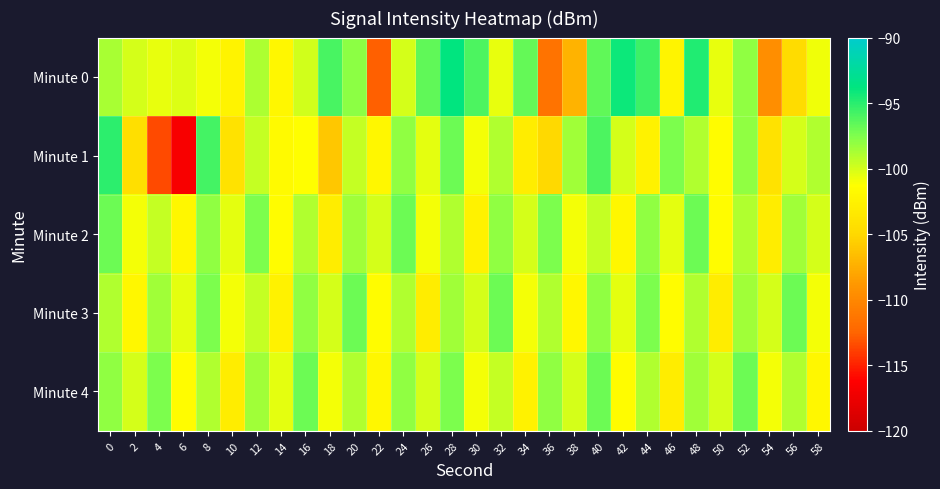

Rank the series by their maximum value, from highest to lowest.

Minute 0, Minute 1, Minute 2, Minute 3, Minute 4